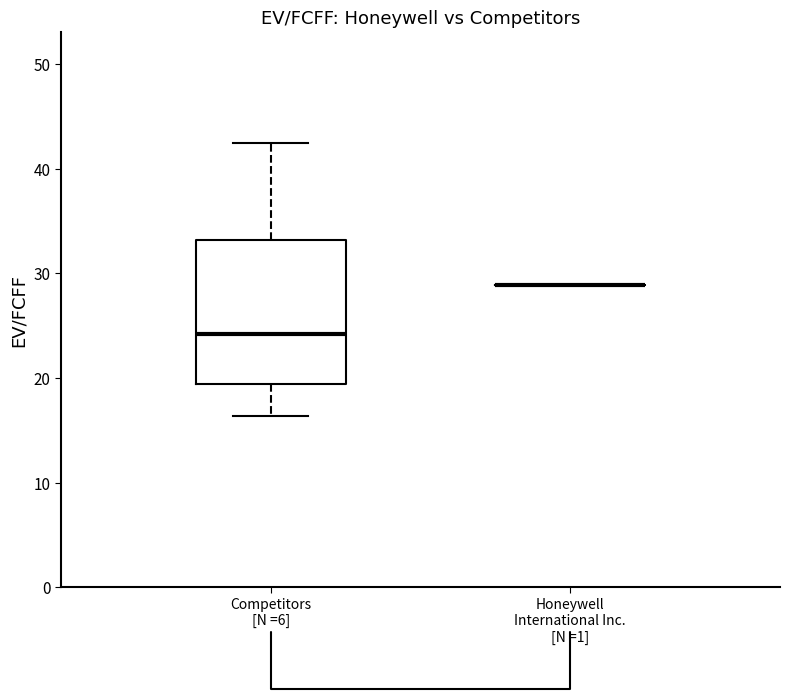

Which box is the tallest, from its lower edge to its upper edge?

Competitors [N =6]